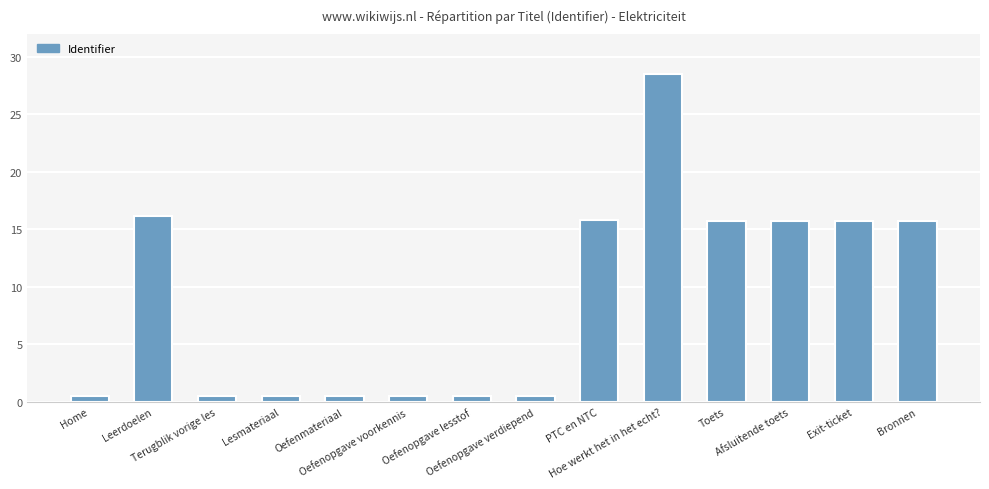

How many data points are less than 15?

7